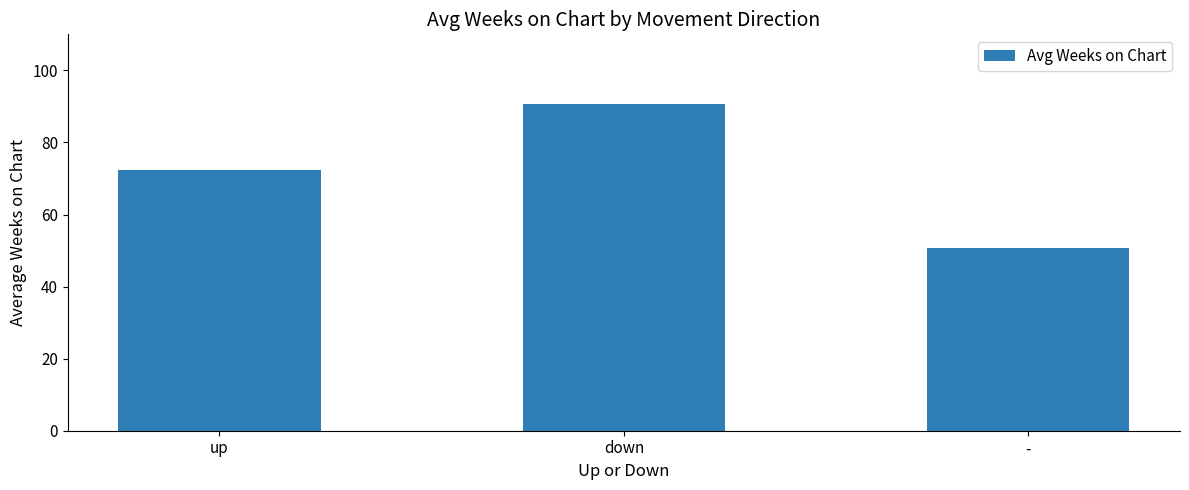

Rank the categories by value from lowest to highest.

-, up, down